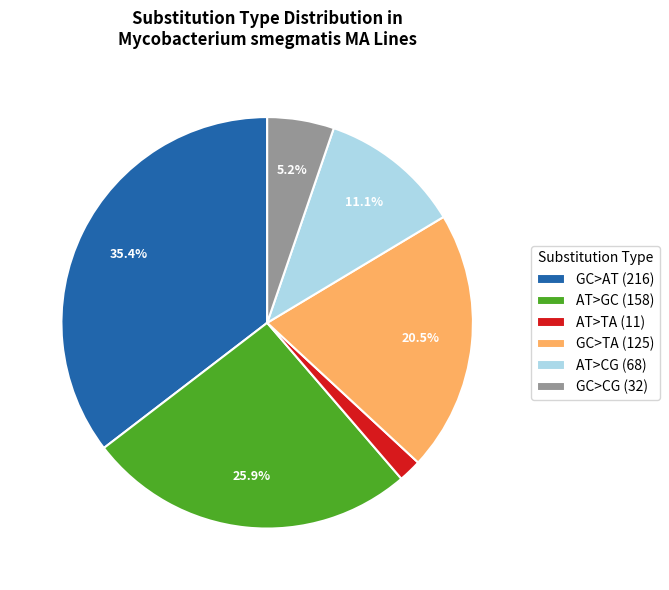

Is it true that AT>TA is 8% of the pie?

False